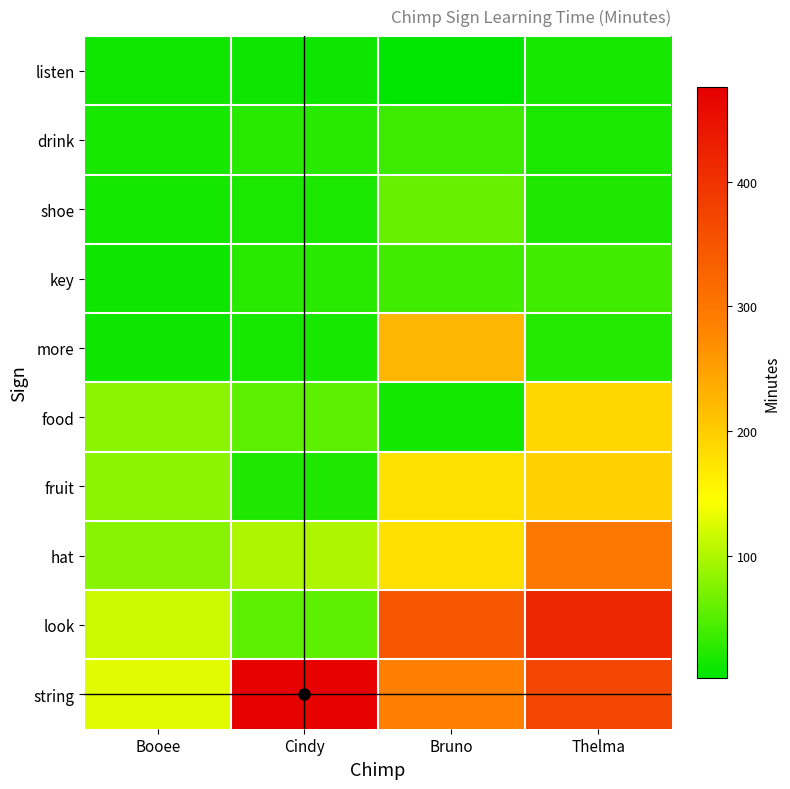

Which series has the widest spread of values?

look